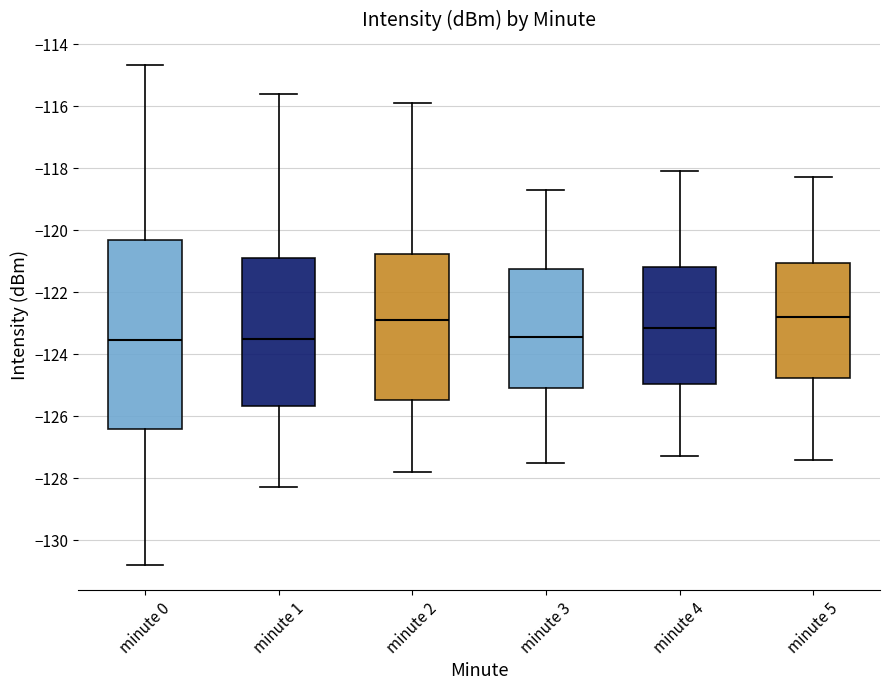

Reading left to right, read every box against the y-axis: the position of its median line, the range the box covers, and the ends of its whiskers. The values are not printed on the chart, so give them approximately, as read against the axis.

minute 0: median -123.6, box -126.4 to -120.4, whiskers -130.8 to -114.6
minute 1: median -123.6, box -125.6 to -120.8, whiskers -128.2 to -115.6
minute 2: median -122.8, box -125.4 to -120.8, whiskers -127.8 to -115.8
minute 3: median -123.4, box -125.0 to -121.2, whiskers -127.4 to -118.6
minute 4: median -123.2, box -125.0 to -121.2, whiskers -127.2 to -118.0
minute 5: median -122.8, box -124.8 to -121.0, whiskers -127.4 to -118.2